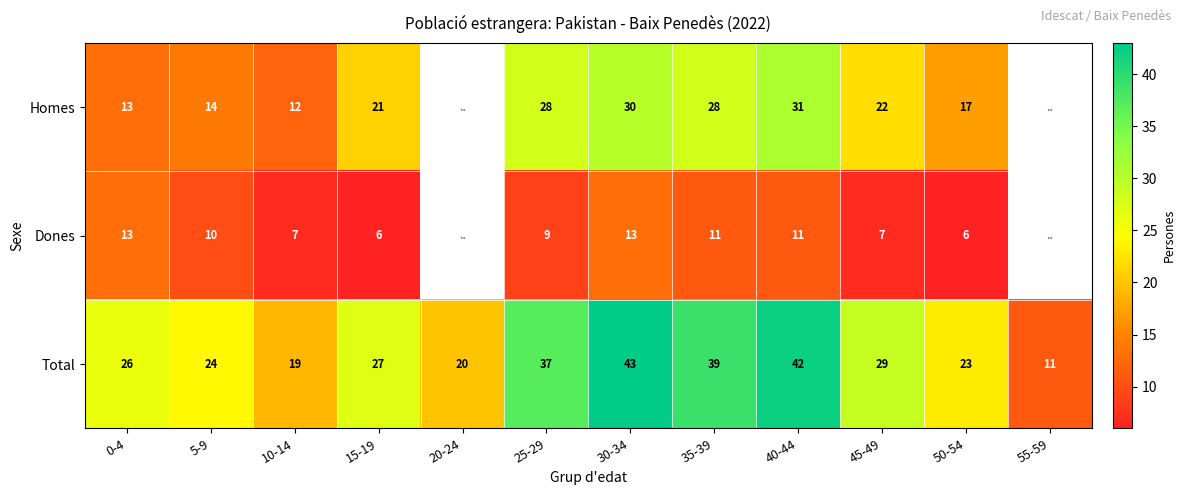

Rank the series at 15-19 from highest to lowest value.

Total, Homes, Dones